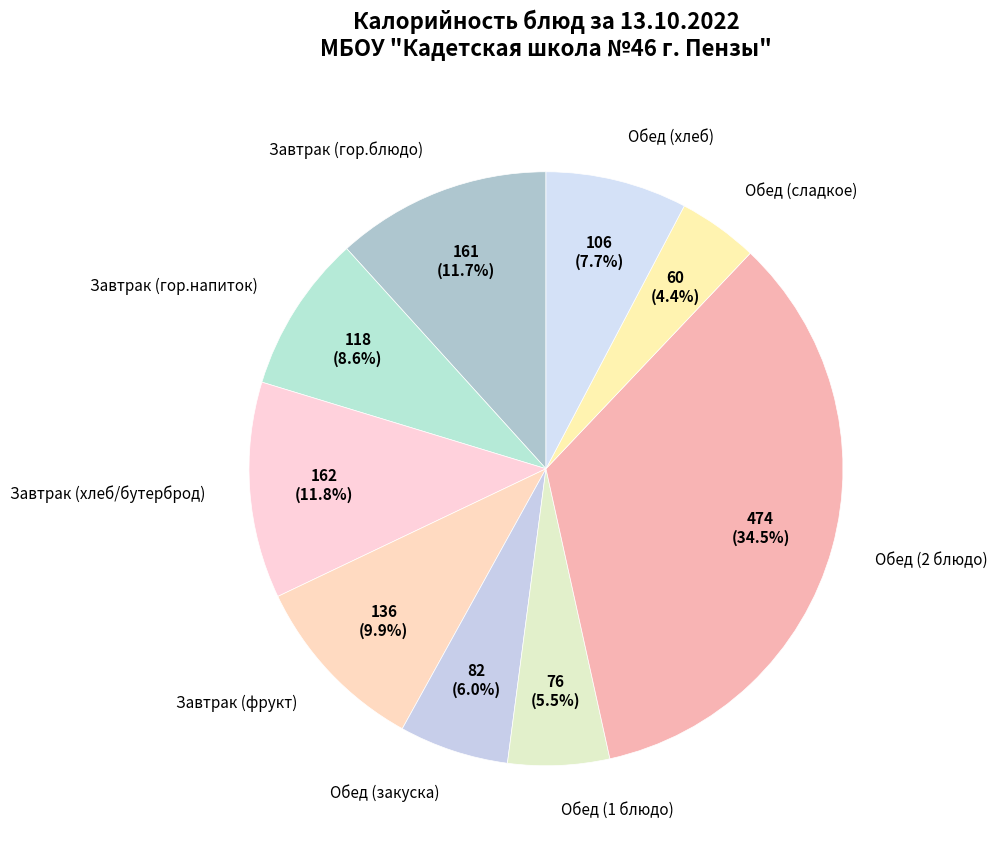

What portion of the pie excludes Обед (2 блюдо)?

65.5%